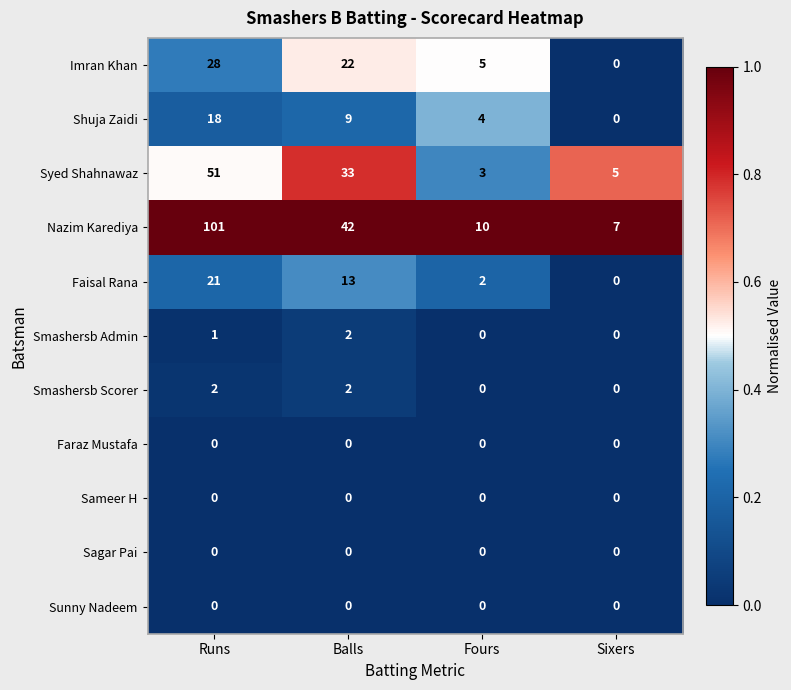

Which label corresponds to the largest value in the chart?

Runs